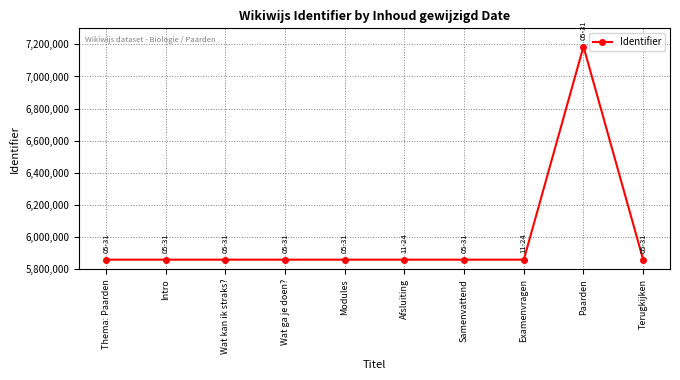

Is it true that the value at Afsluiting is 9995698?

False